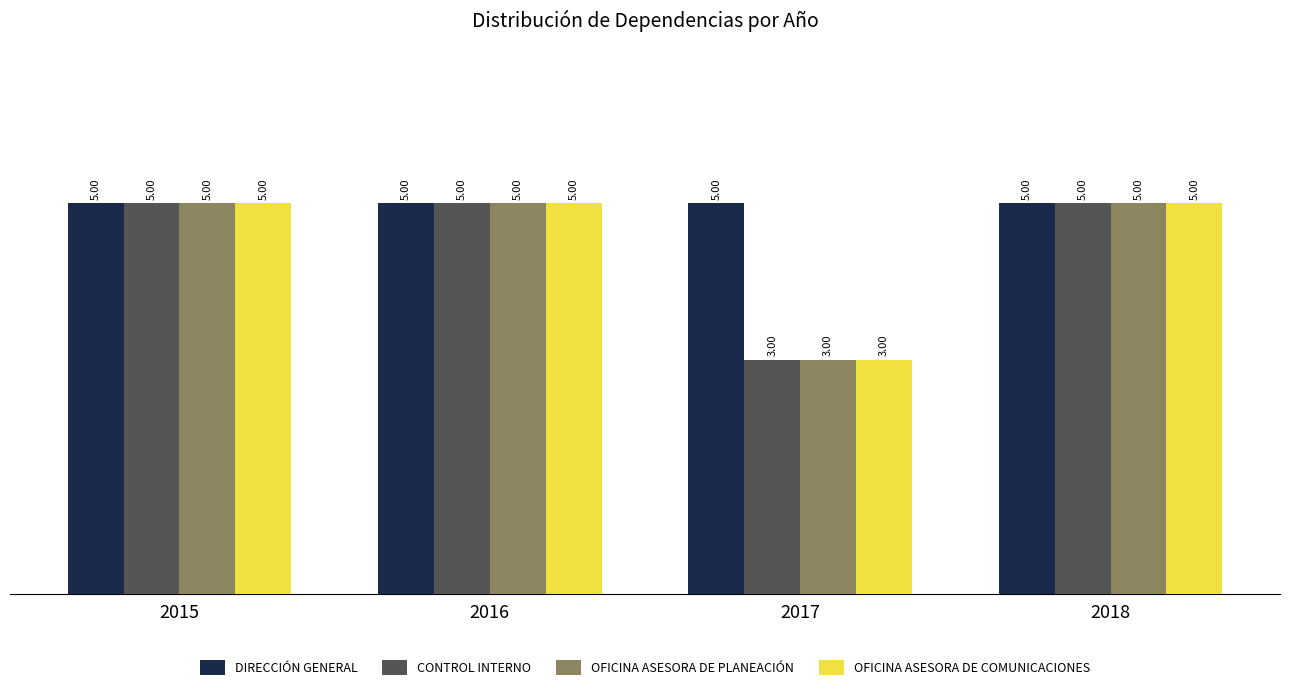

Count the number of categories in the chart.

4